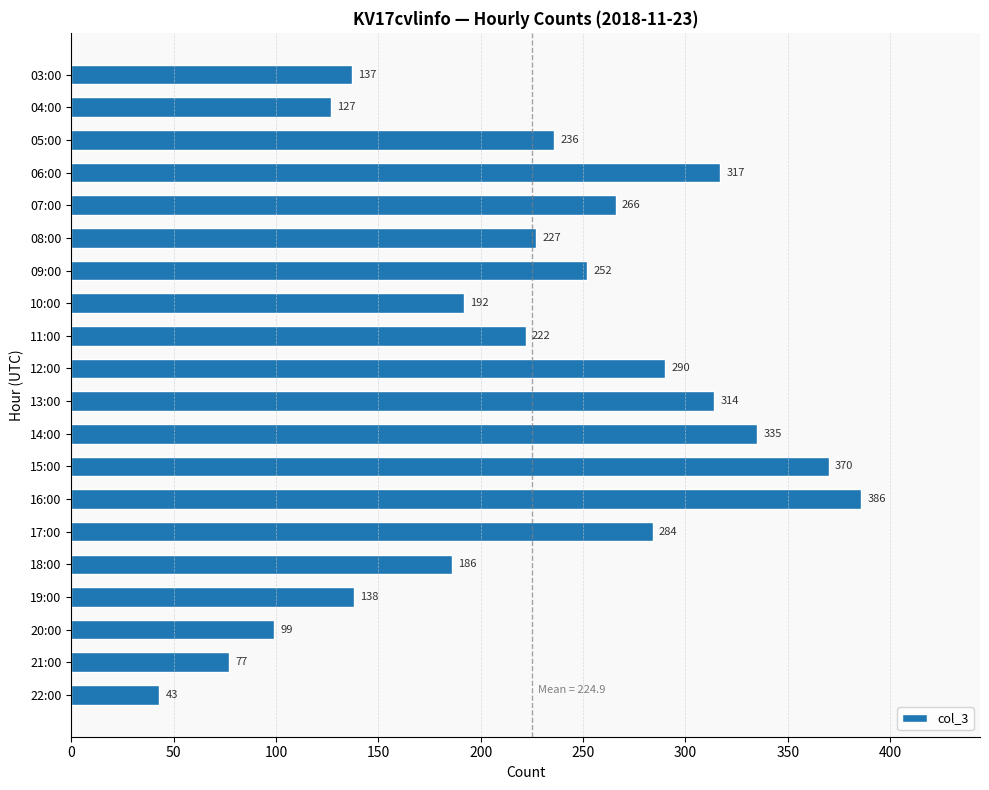

How many data points does each series have?

20